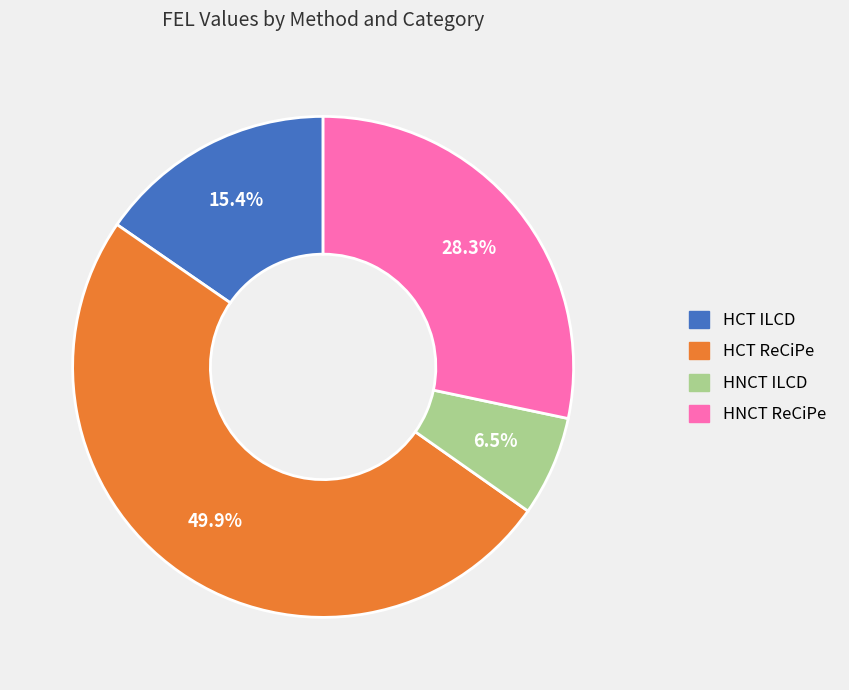

Rank the categories by value from highest to lowest.

HCT ReCiPe, HNCT ReCiPe, HCT ILCD, HNCT ILCD